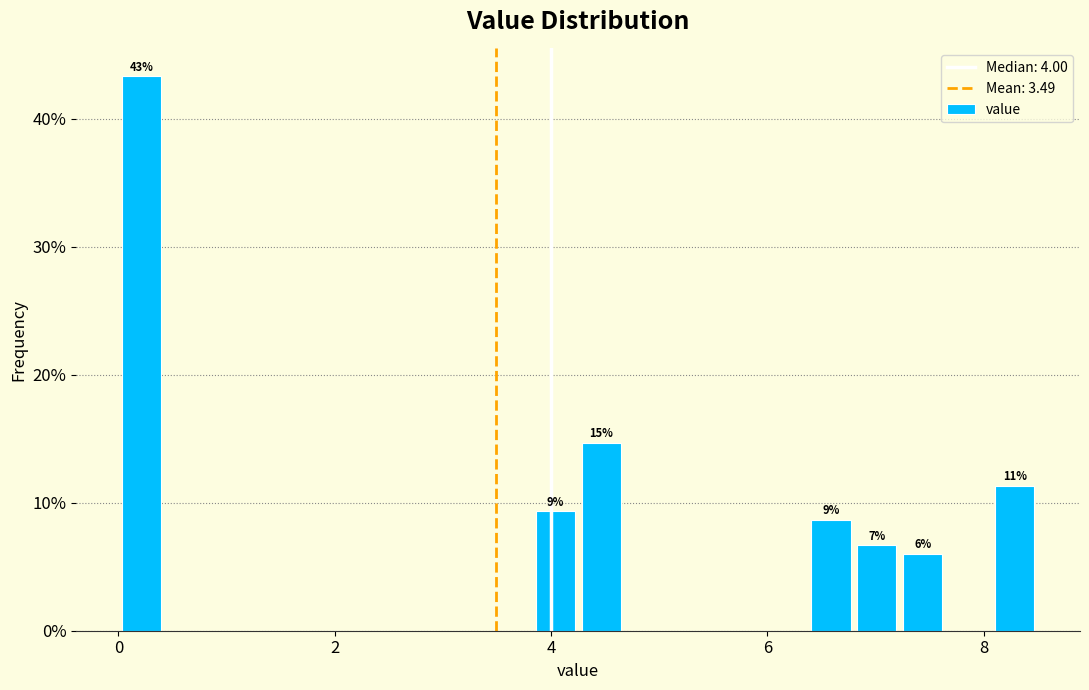

Around what value on the x-axis is the tallest bar? Give the approximate position of its centre, as read against the axis.

0.2